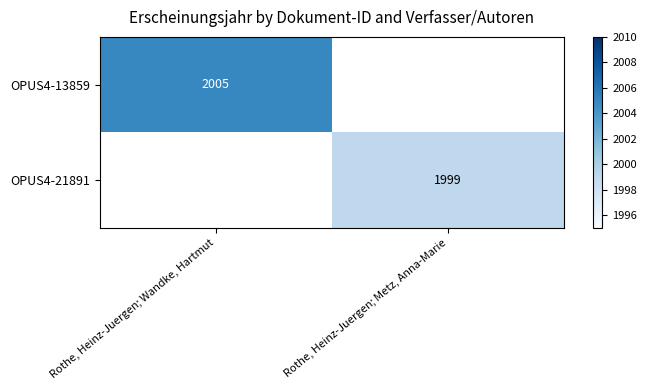

The value of OPUS4-21891 at Rothe, Heinz-Juergen; Metz, Anna-Marie is 3471. True or false?

False